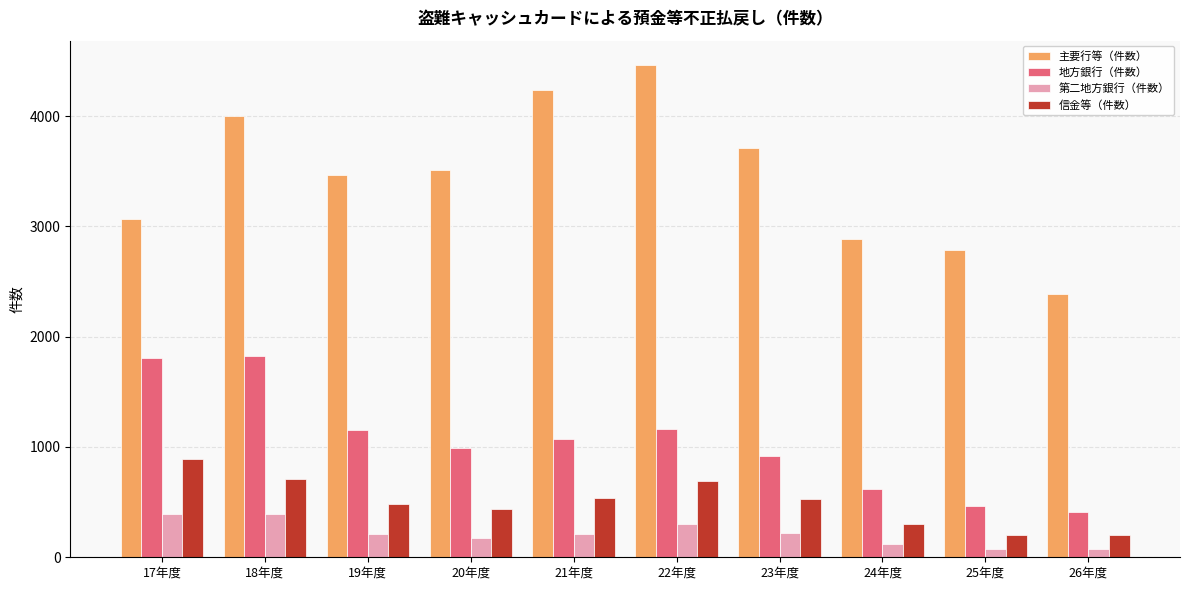

Count the number of categories in the chart.

10